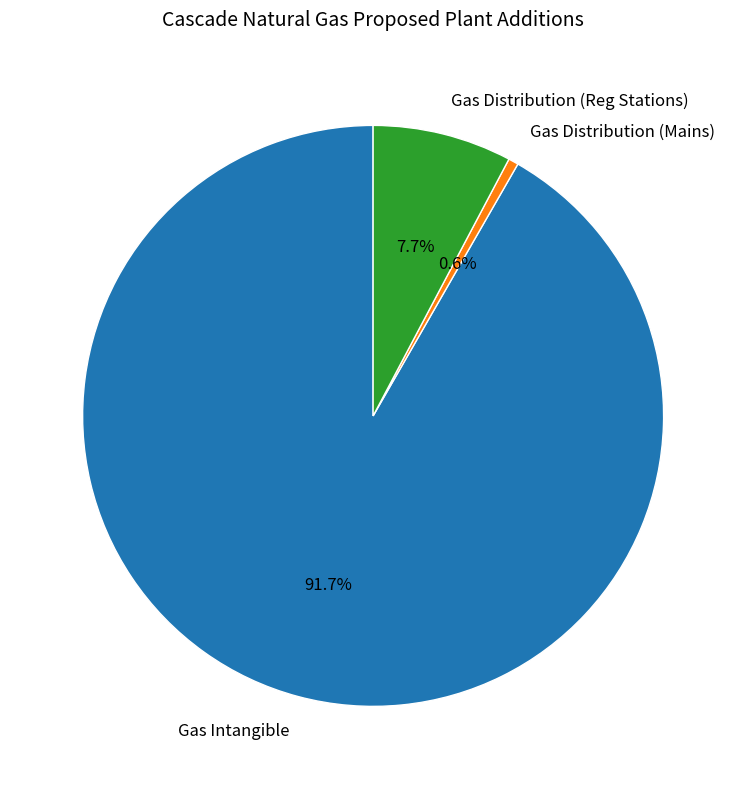

Which slice is the smallest?

Gas Distribution (Mains)